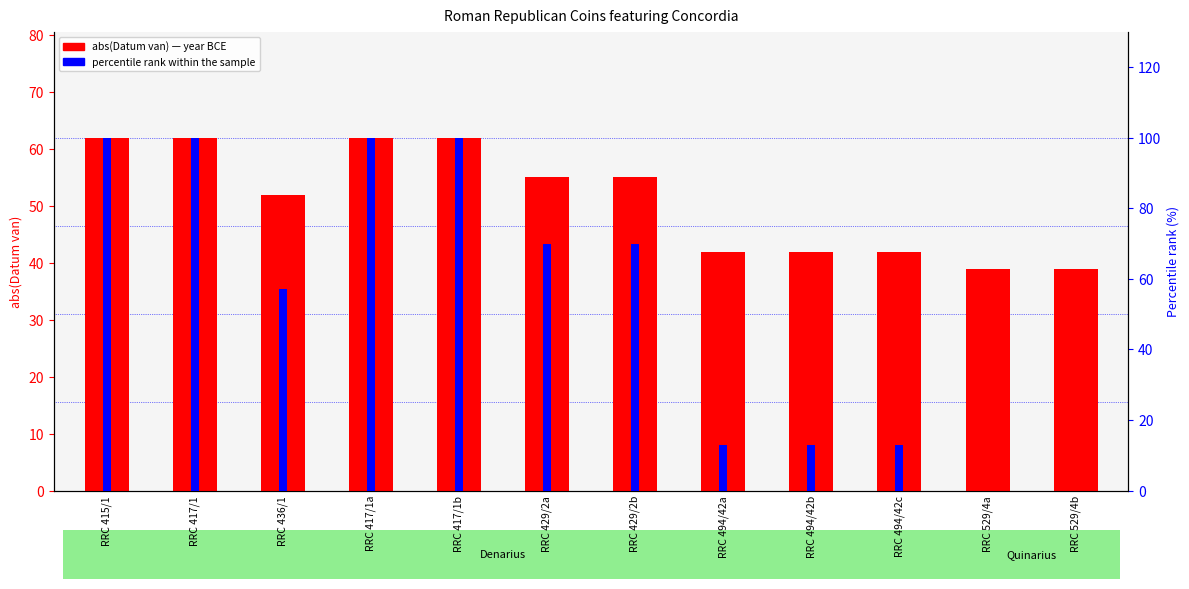

What is the difference between the abs(Datum van) values at RRC 436/1 and RRC 494/42c?

10